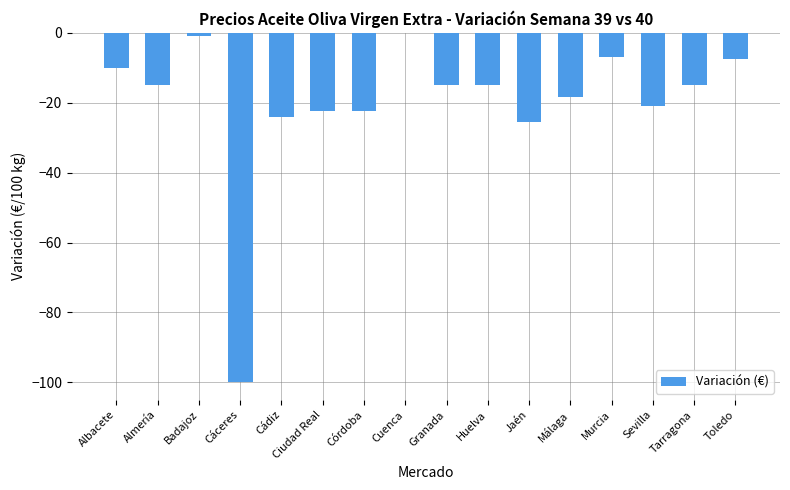

Reading left to right, transcribe all the data shown in this chart.

Albacete=-10.0	Almería=-15.0	Badajoz=-1.0	Cáceres=-100.0	Cádiz=-24.0	Ciudad Real=-22.5	Córdoba=-22.5	Cuenca=0.0	Granada=-15.0	Huelva=-15.0	Jaén=-25.5	Málaga=-18.5	Murcia=-7.0	Sevilla=-21.0	Tarragona=-15.0	Toledo=-7.5